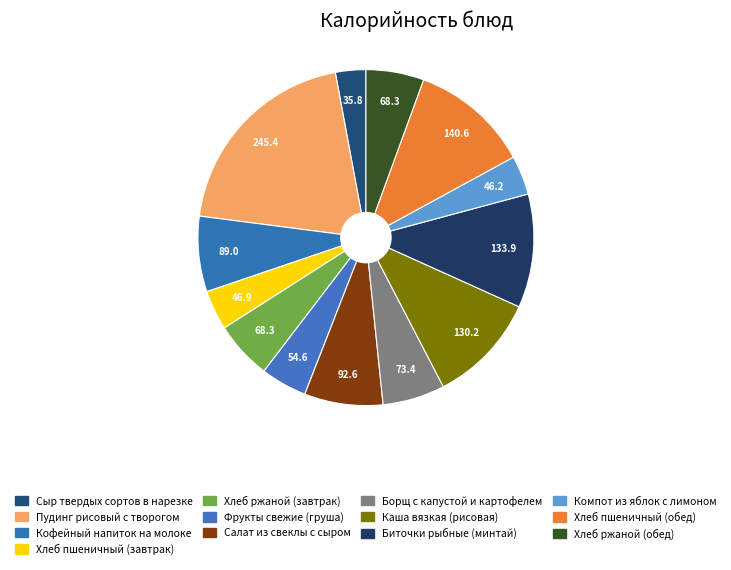

How many segments does this pie chart have?

13